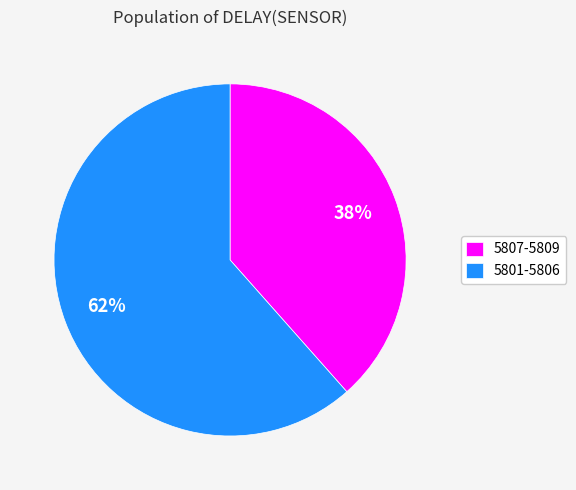

Approximately how many times larger is the value at 5807-5809 compared to 5801-5806?

0.6